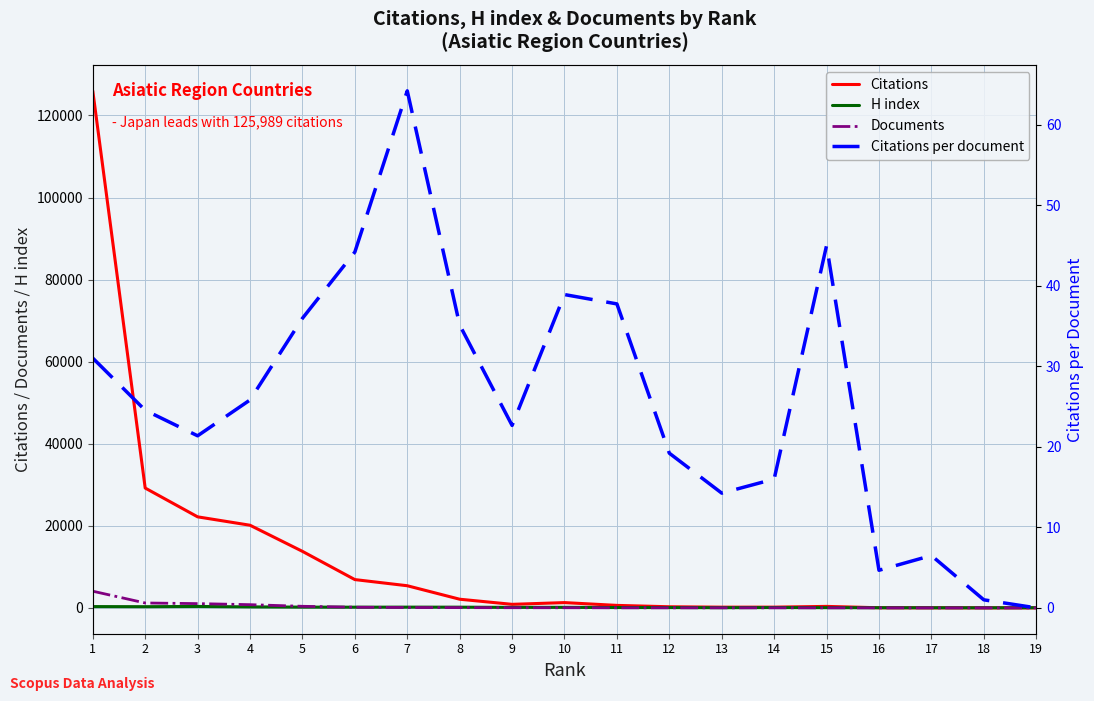

Does the chart have visible grid lines?

Yes